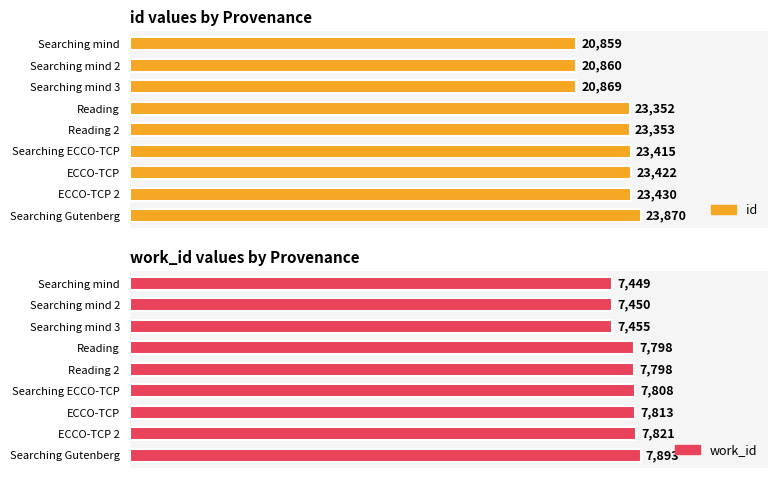

What position from the right is Searching mind?

9